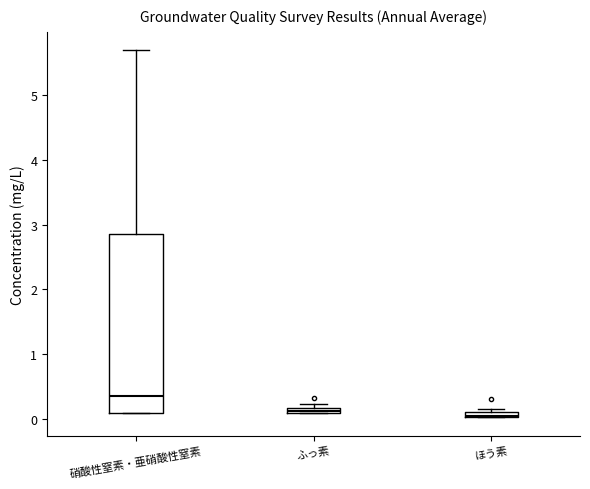

Where is the upper edge of the box for 硝酸性窒素・亜硝酸性窒素 on the y-axis? The values are not printed on the chart, so give them approximately, as read against the axis.

2.9